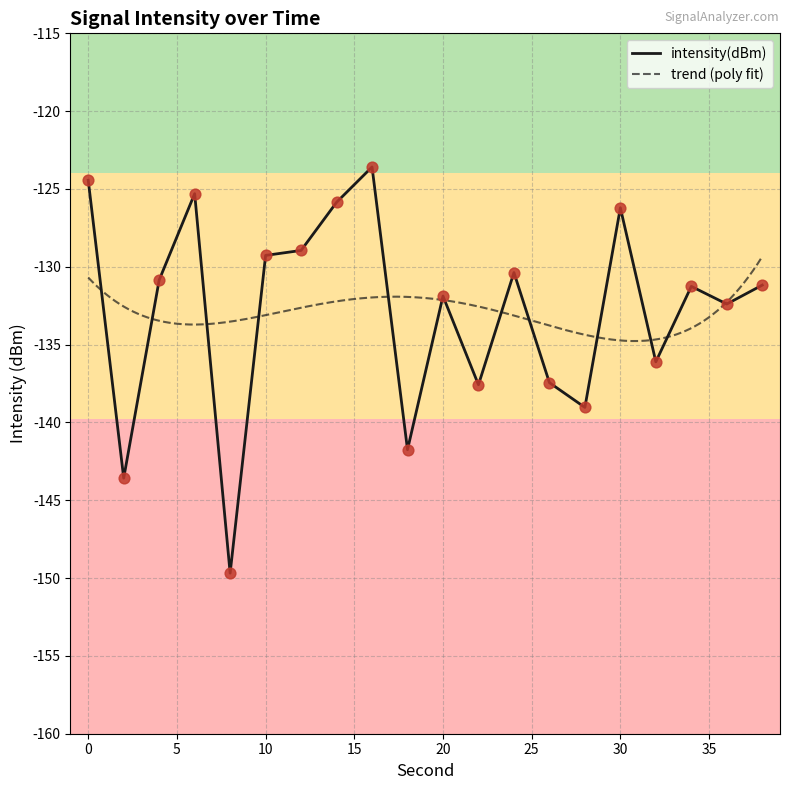

Which has a higher value, 30 or 6?

6